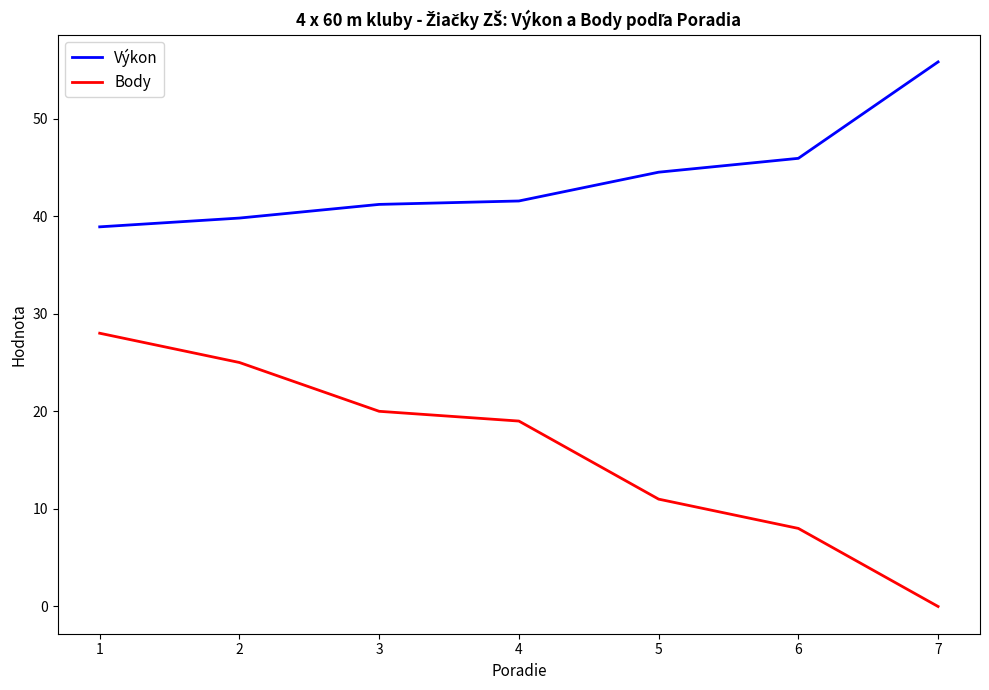

What is the difference between the maximum and minimum values in the Body series?

28.0